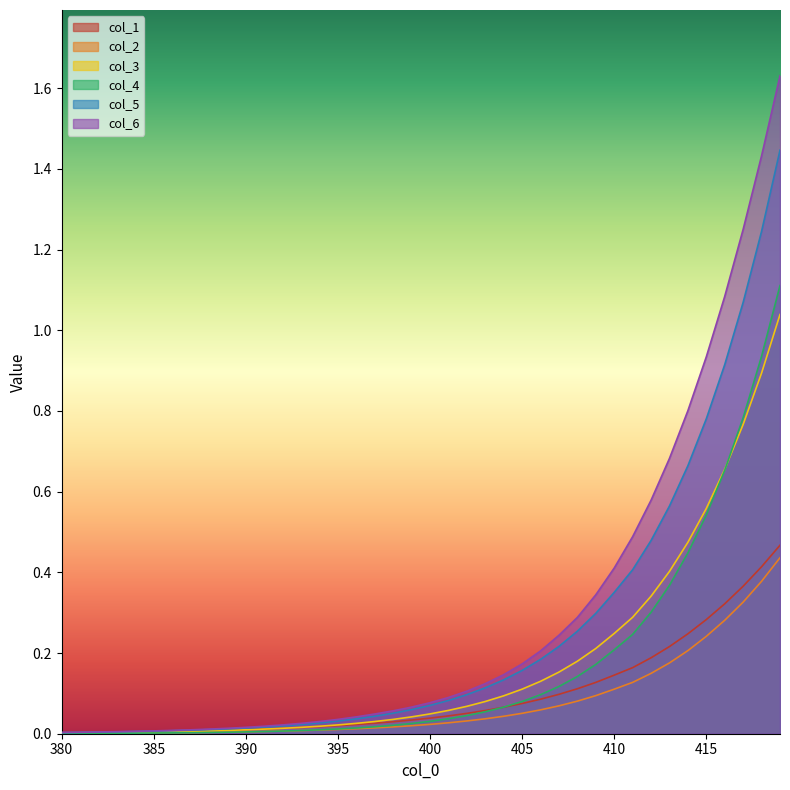

Reading right to left, list all the values displayed in this chart.

col_1: 0.5	0.4	0.4	0.3	0.3	0.2	0.2	0.2	0.2	0.1	0.1	0.1	0.1	0.1	0.1	0.1	0.1	0.1	0.0	0.0	0.0	0.0	0.0	0.0	0.0	0.0	0.0	0.0	0.0	0.0	0.0	0.0	0.0	0.0	0.0	0.0	0.0	0.0	0.0	0.0
col_2: 0.4	0.4	0.3	0.3	0.2	0.2	0.2	0.1	0.1	0.1	0.1	0.1	0.1	0.1	0.1	0.0	0.0	0.0	0.0	0.0	0.0	0.0	0.0	0.0	0.0	0.0	0.0	0.0	0.0	0.0	0.0	0.0	0.0	0.0	0.0	0.0	0.0	0.0	0.0	0.0
col_3: 1.0	0.9	0.8	0.7	0.6	0.5	0.4	0.3	0.3	0.2	0.2	0.2	0.2	0.1	0.1	0.1	0.1	0.1	0.1	0.0	0.0	0.0	0.0	0.0	0.0	0.0	0.0	0.0	0.0	0.0	0.0	0.0	0.0	0.0	0.0	0.0	0.0	0.0	0.0	0.0
col_4: 1.1	0.9	0.8	0.7	0.5	0.4	0.4	0.3	0.2	0.2	0.2	0.1	0.1	0.1	0.1	0.1	0.1	0.0	0.0	0.0	0.0	0.0	0.0	0.0	0.0	0.0	0.0	0.0	0.0	0.0	0.0	0.0	0.0	0.0	0.0	0.0	0.0	0.0	0.0	0.0
col_5: 1.4	1.2	1.1	0.9	0.8	0.7	0.6	0.5	0.4	0.4	0.3	0.3	0.2	0.2	0.2	0.1	0.1	0.1	0.1	0.1	0.1	0.1	0.0	0.0	0.0	0.0	0.0	0.0	0.0	0.0	0.0	0.0	0.0	0.0	0.0	0.0	0.0	0.0	0.0	0.0
col_6: 1.6	1.4	1.3	1.1	0.9	0.8	0.7	0.6	0.5	0.4	0.3	0.3	0.2	0.2	0.2	0.1	0.1	0.1	0.1	0.1	0.1	0.1	0.0	0.0	0.0	0.0	0.0	0.0	0.0	0.0	0.0	0.0	0.0	0.0	0.0	0.0	0.0	0.0	0.0	0.0